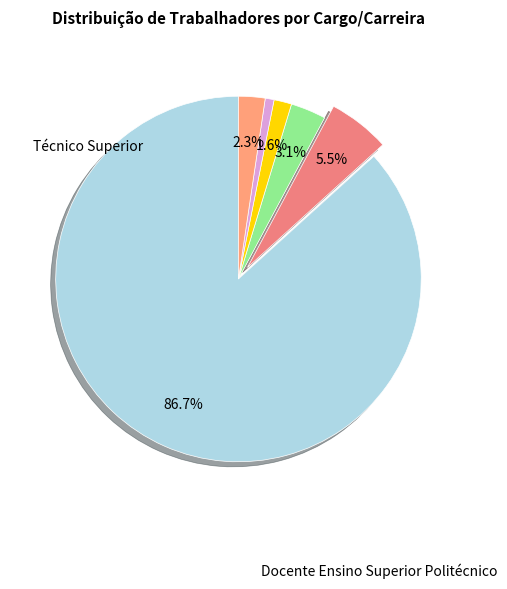

Which slice is the smallest?

Dirigente intermédio de 2º grau